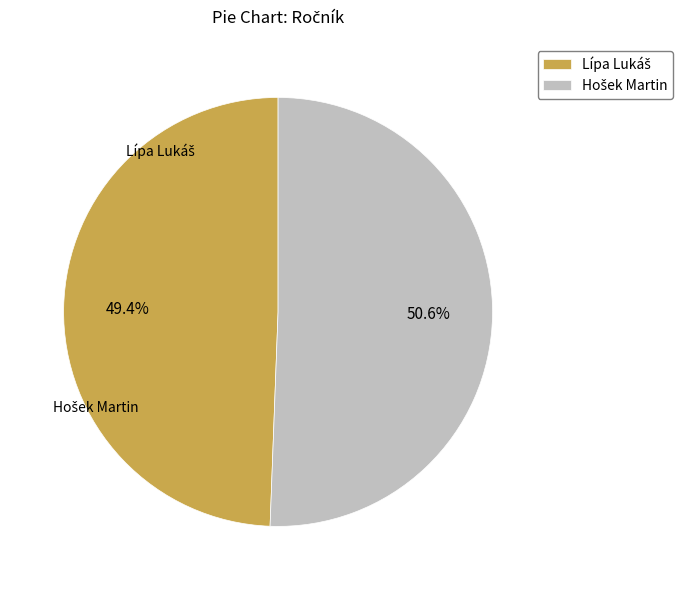

Count the number of slices in the pie.

2